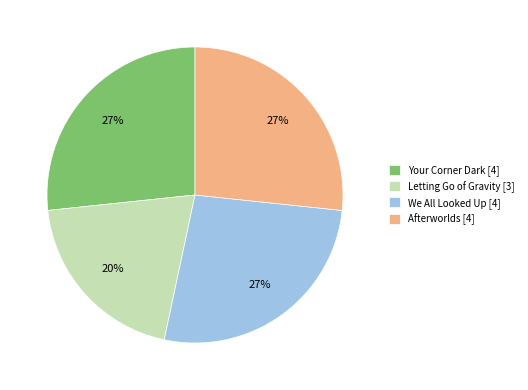

Combined, do We All Looked Up and Afterworlds account for over 50%?

Yes